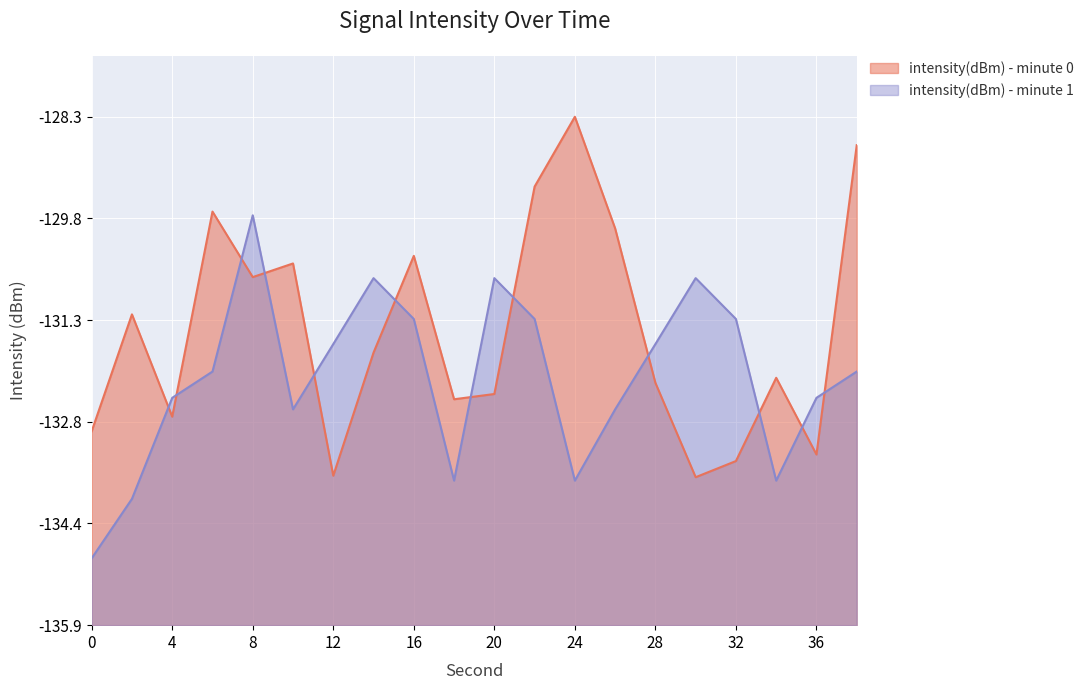

What is the maximum value shown in the chart?

7.6